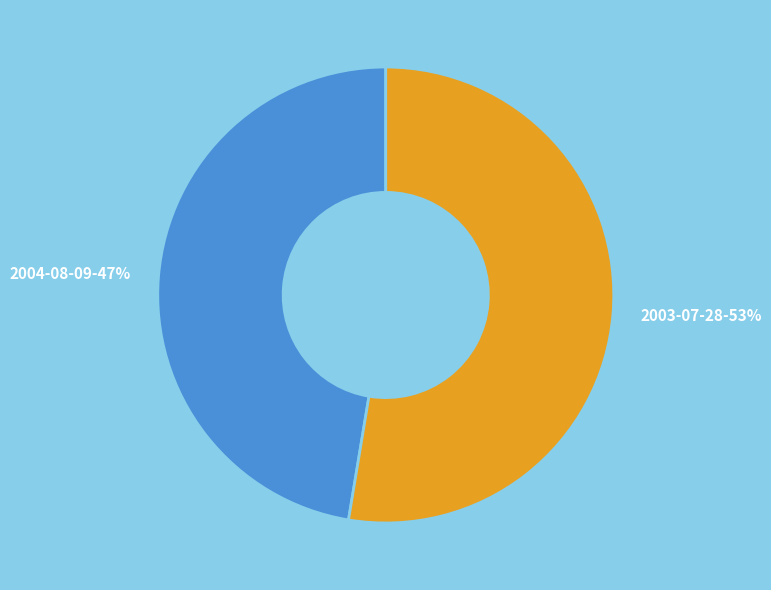

Rank the categories by value from lowest to highest.

2004-08-09, 2003-07-28